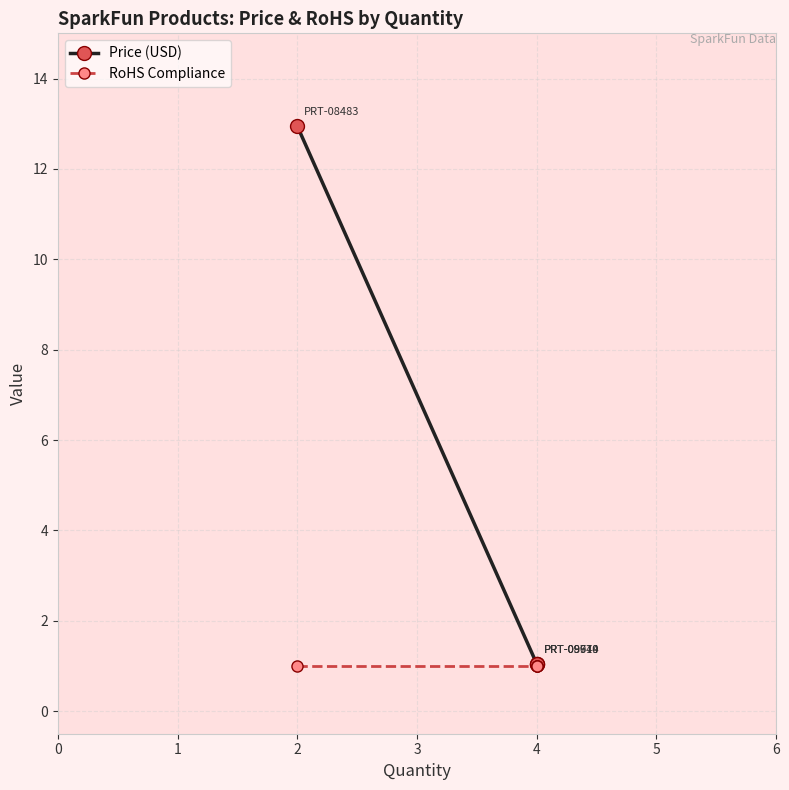

True or false: RoHS Compliance and Price (USD) intersect in this chart.

False